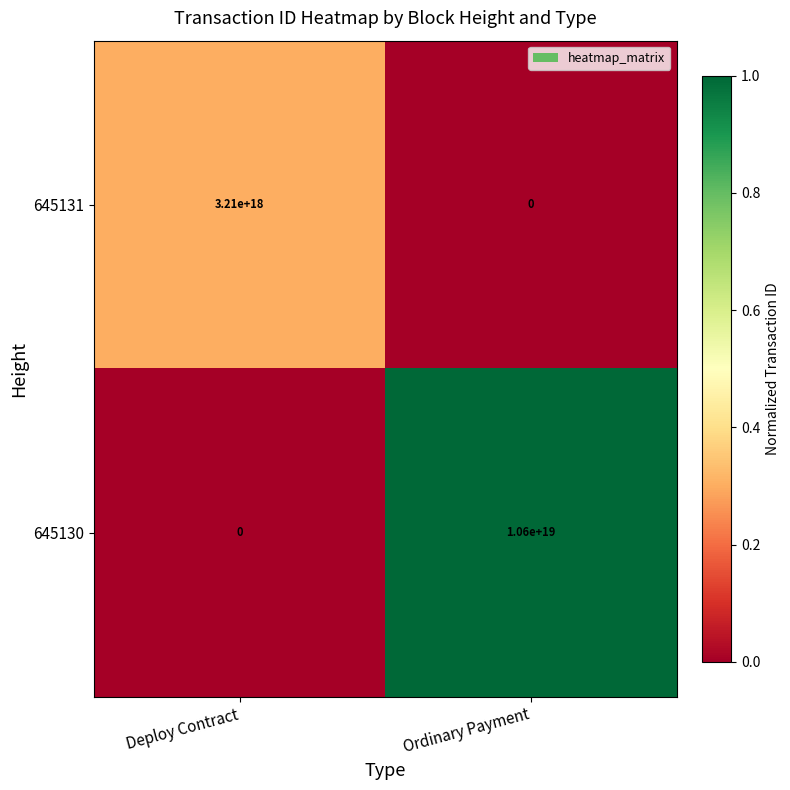

True or false: 645131 has a value of 0 at Ordinary Payment.

True